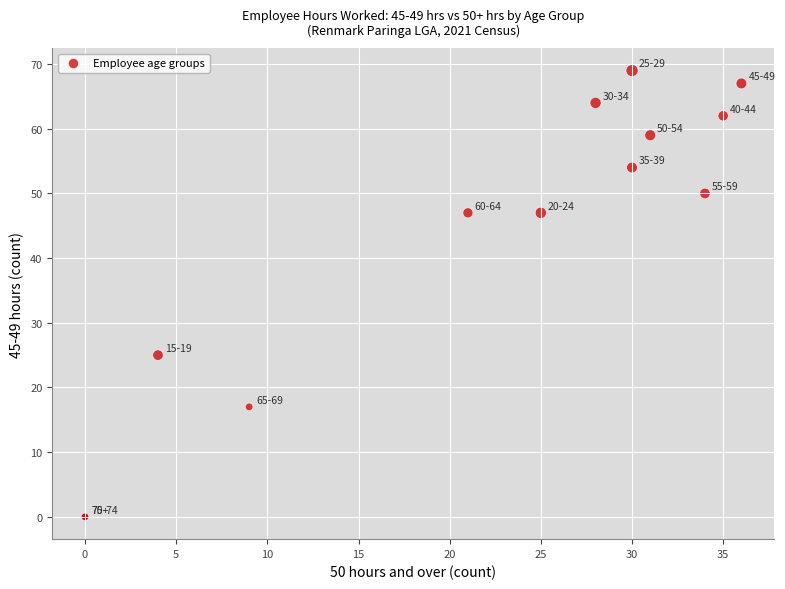

What Y value in the scatter plot is closest to 34?

25